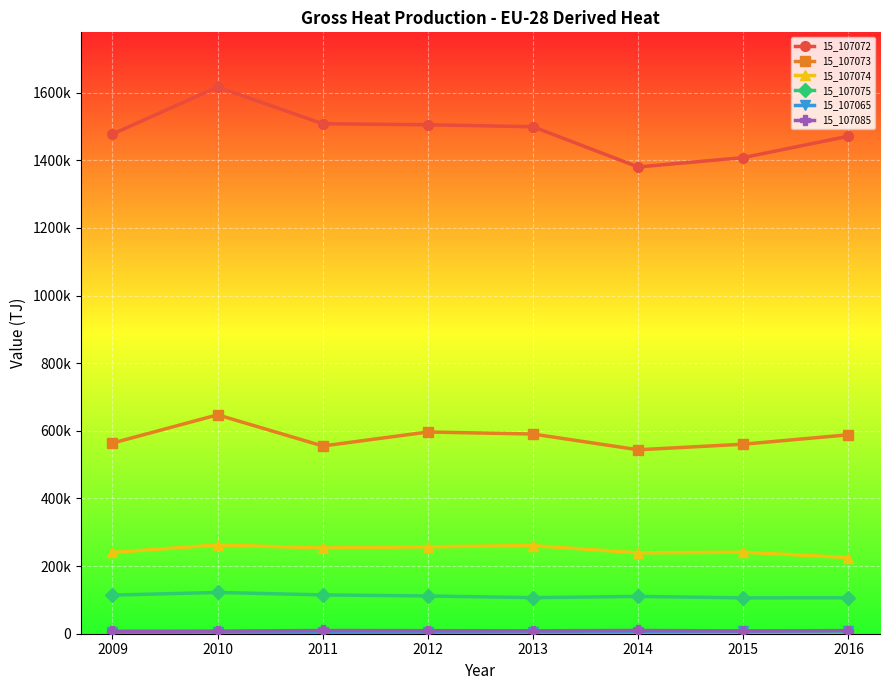

What is the sum of all 15_107073 values?

4645352